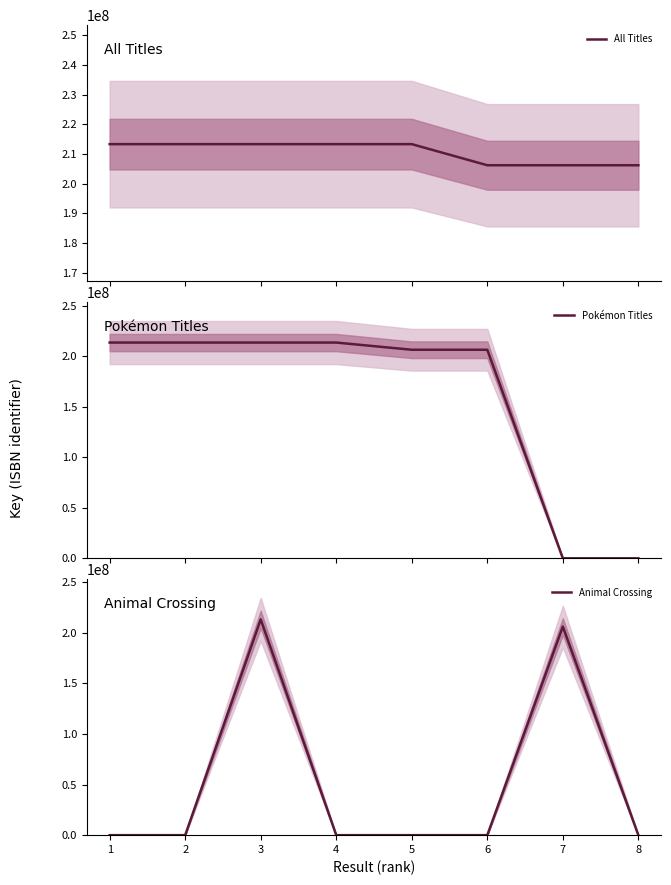

List the series in order of their overall mean, lowest first.

Animal Crossing, Pokémon Titles, All Titles